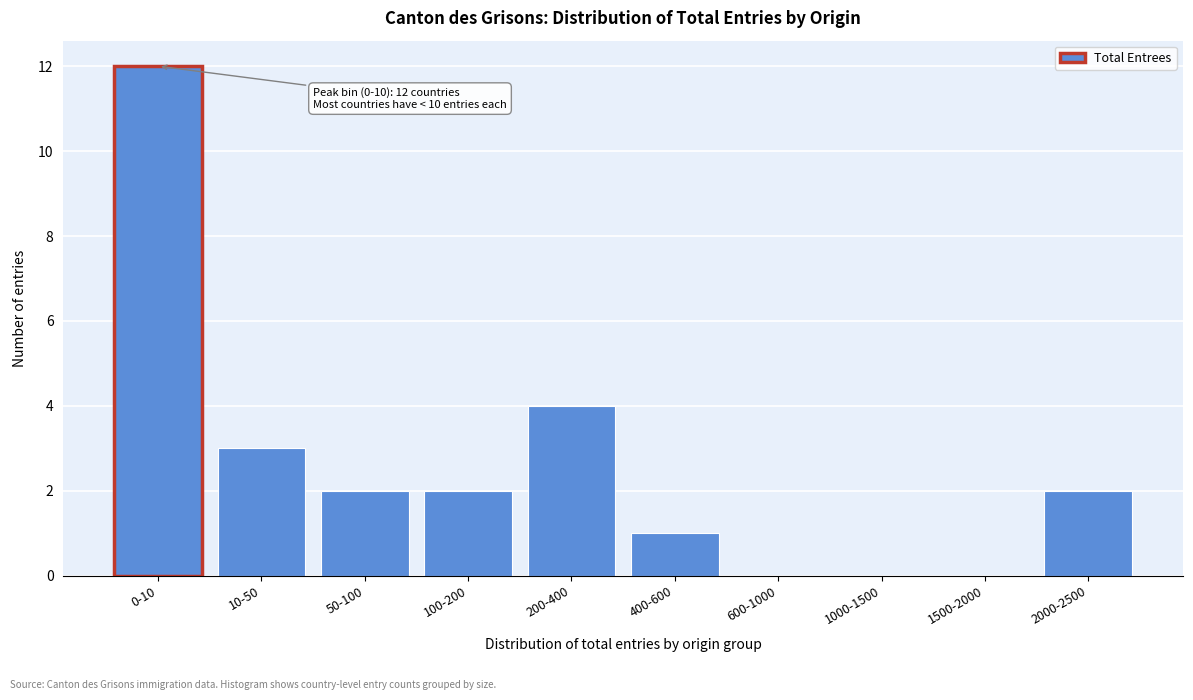

Reading right to left, list all the values displayed in this chart.

2000-2500=2	1500-2000=0	1000-1500=0	600-1000=0	400-600=1	200-400=4	100-200=2	50-100=2	10-50=3	0-10=12